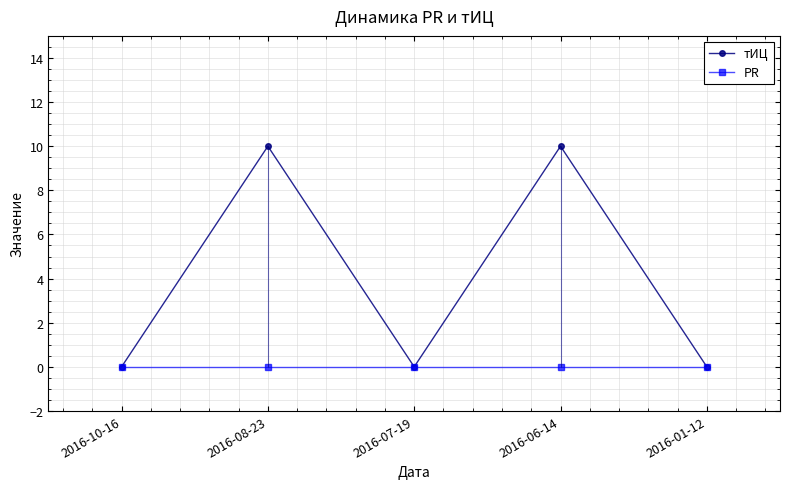

Is it true that тИЦ equals 0 at 2016-07-19?

True